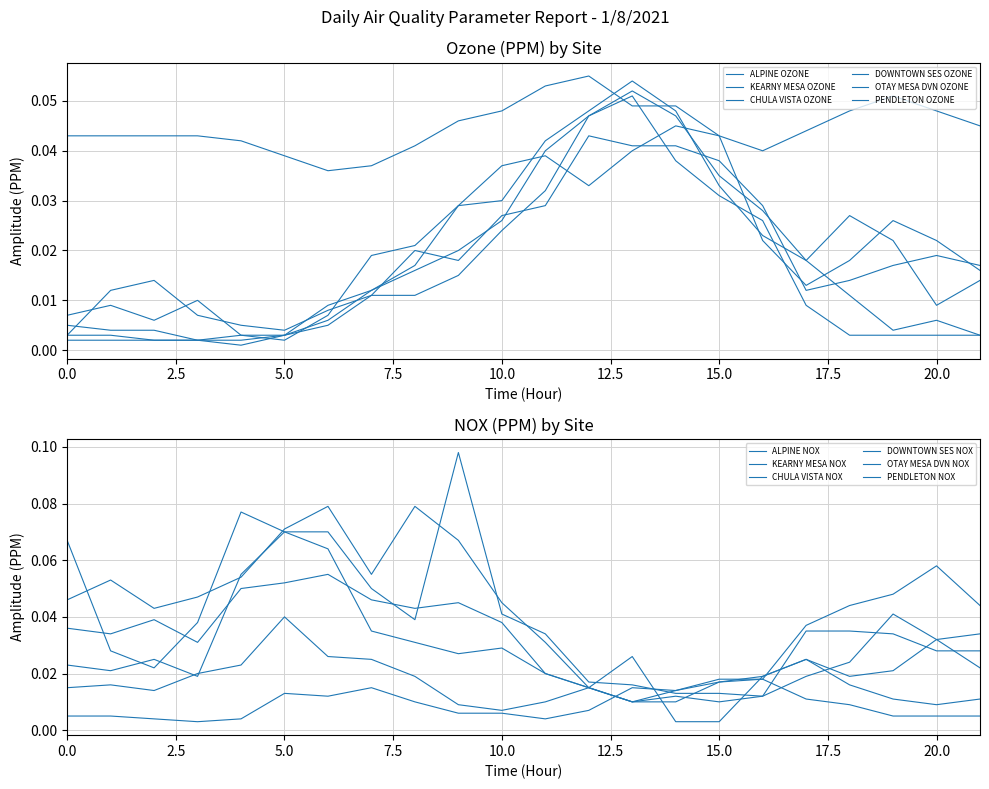

At which category does CHULA VISTA OZONE reach its first local peak?

13